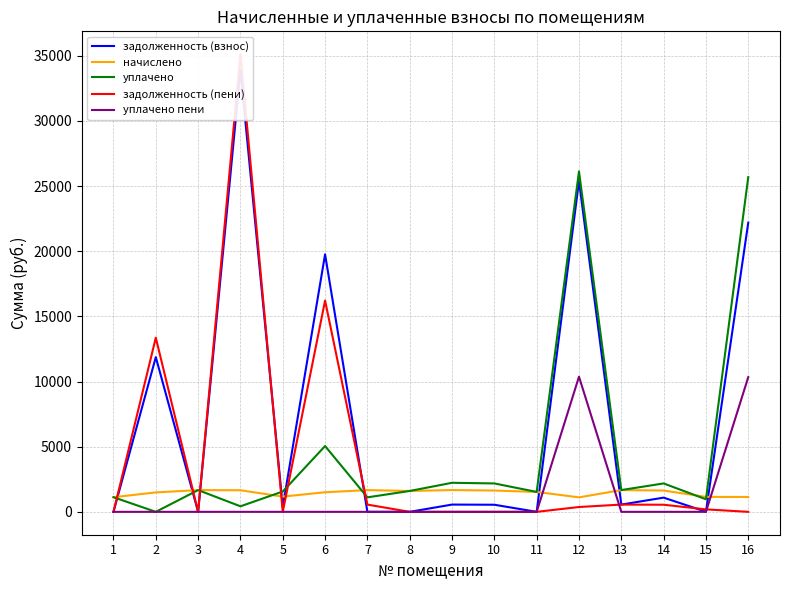

How many lines are shown in the chart?

5